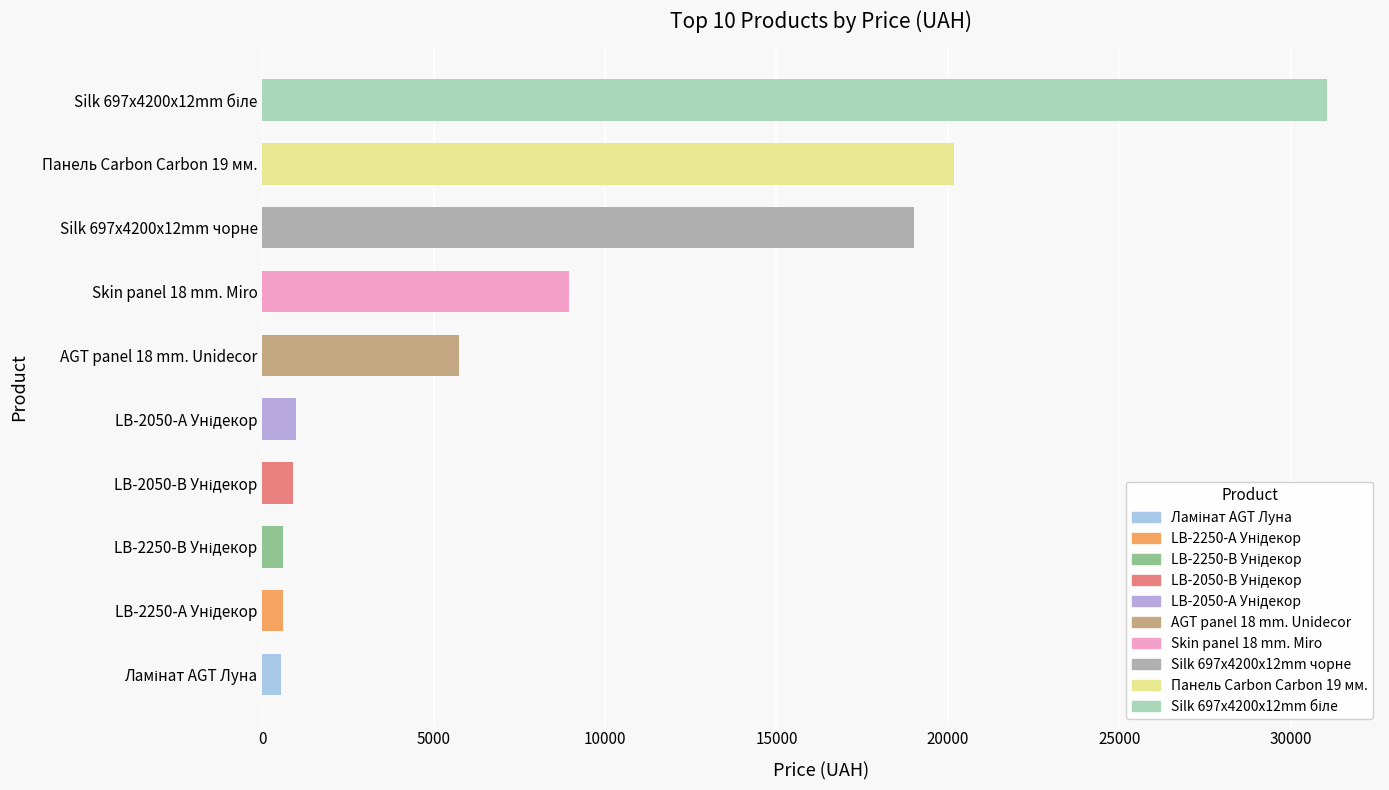

What is the greatest value displayed?

31058.4